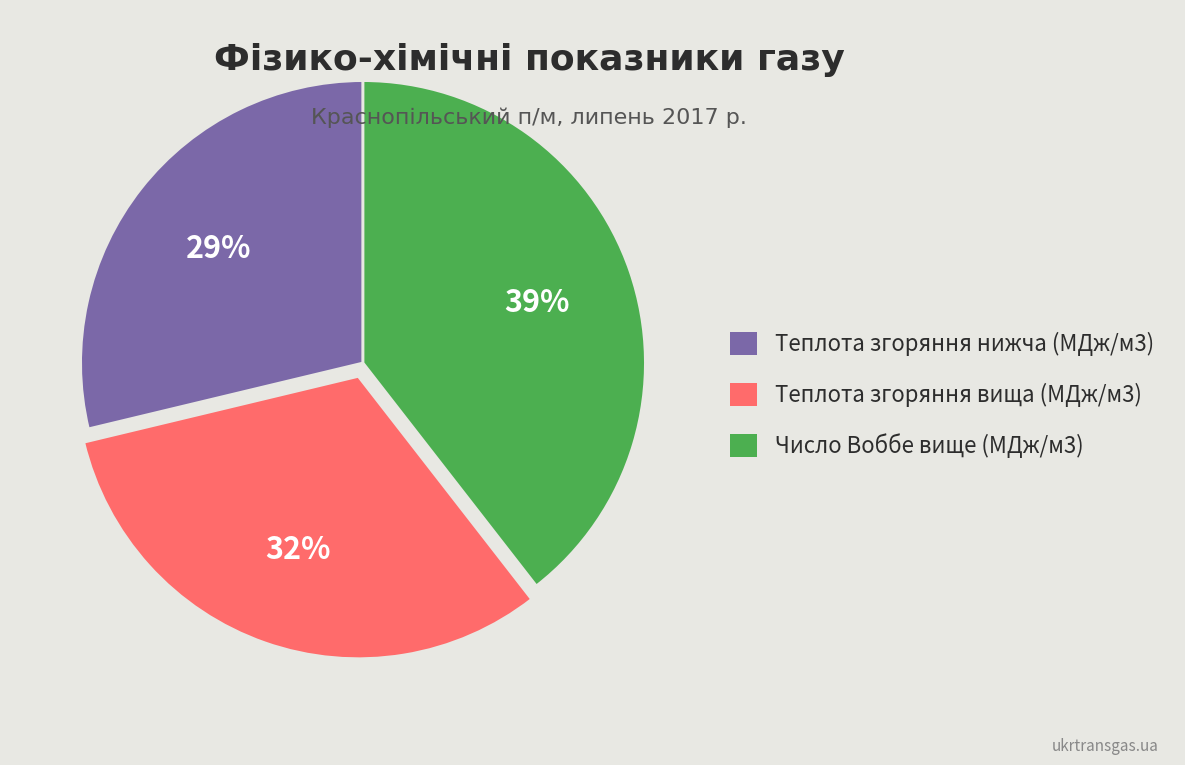

To the nearest percent, what is the combined percentage of Число Воббе вище (МДж/м3) and Теплота згоряння нижча (МДж/м3)?

68%